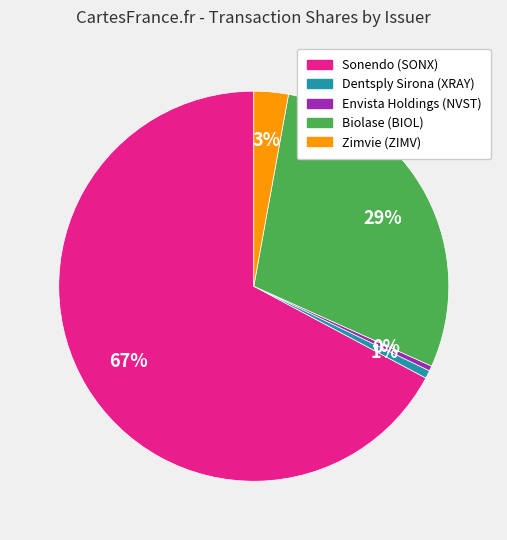

Between Zimvie (ZIMV) and Dentsply Sirona (XRAY), which is larger?

Zimvie (ZIMV)